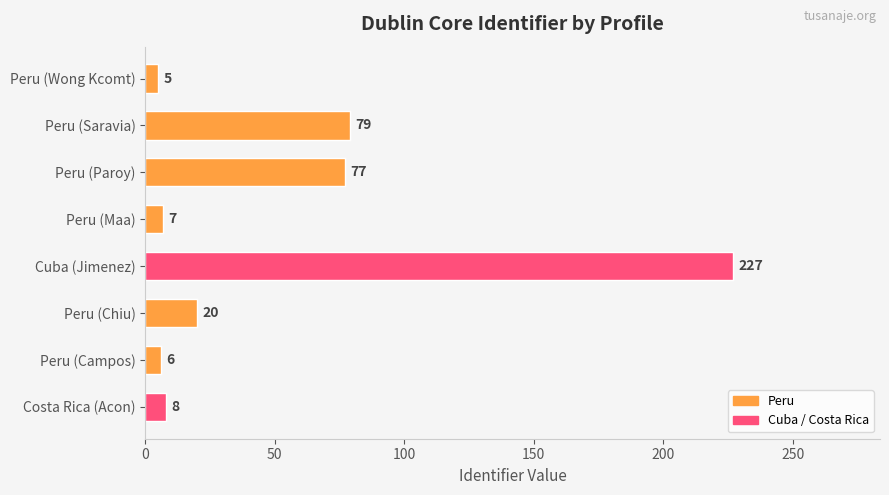

What is the minimum value shown in the chart?

5